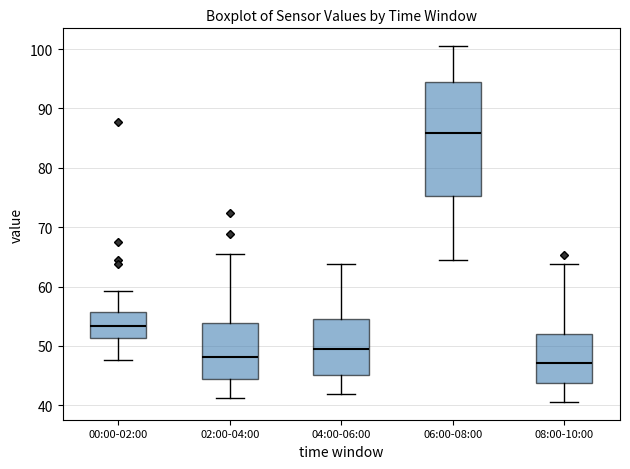

Reading left to right, read every box against the y-axis: the position of its median line, the range the box covers, and the ends of its whiskers. The values are not printed on the chart, so give them approximately, as read against the axis.

00:00-02:00: median 53, box 51 to 56, whiskers 48 to 59
02:00-04:00: median 48, box 44 to 54, whiskers 41 to 65
04:00-06:00: median 49, box 45 to 54, whiskers 42 to 64
06:00-08:00: median 86, box 75 to 94, whiskers 64 to 101
08:00-10:00: median 47, box 44 to 52, whiskers 41 to 64